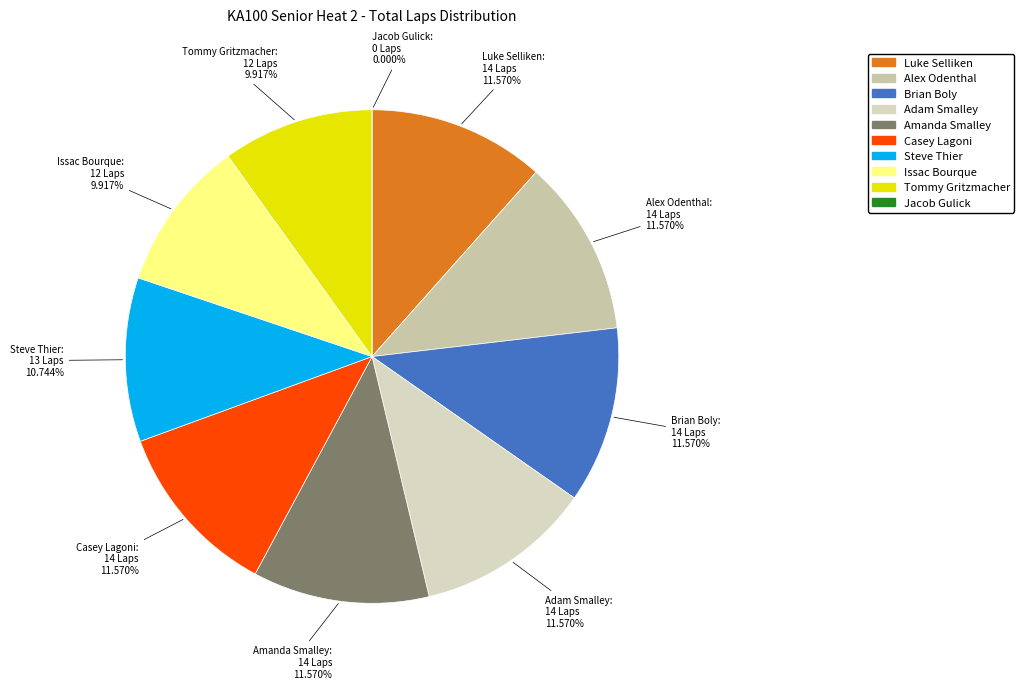

The Casey Lagoni slice represents 20% of the pie. True or false?

False